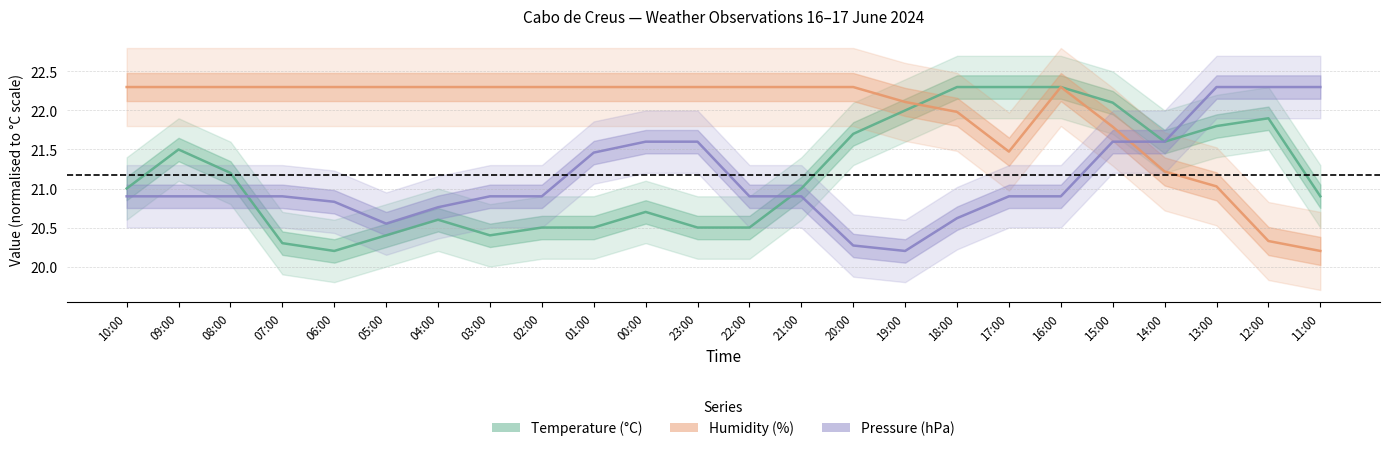

Where does the Humidity (%) series first go above 22?

10:00